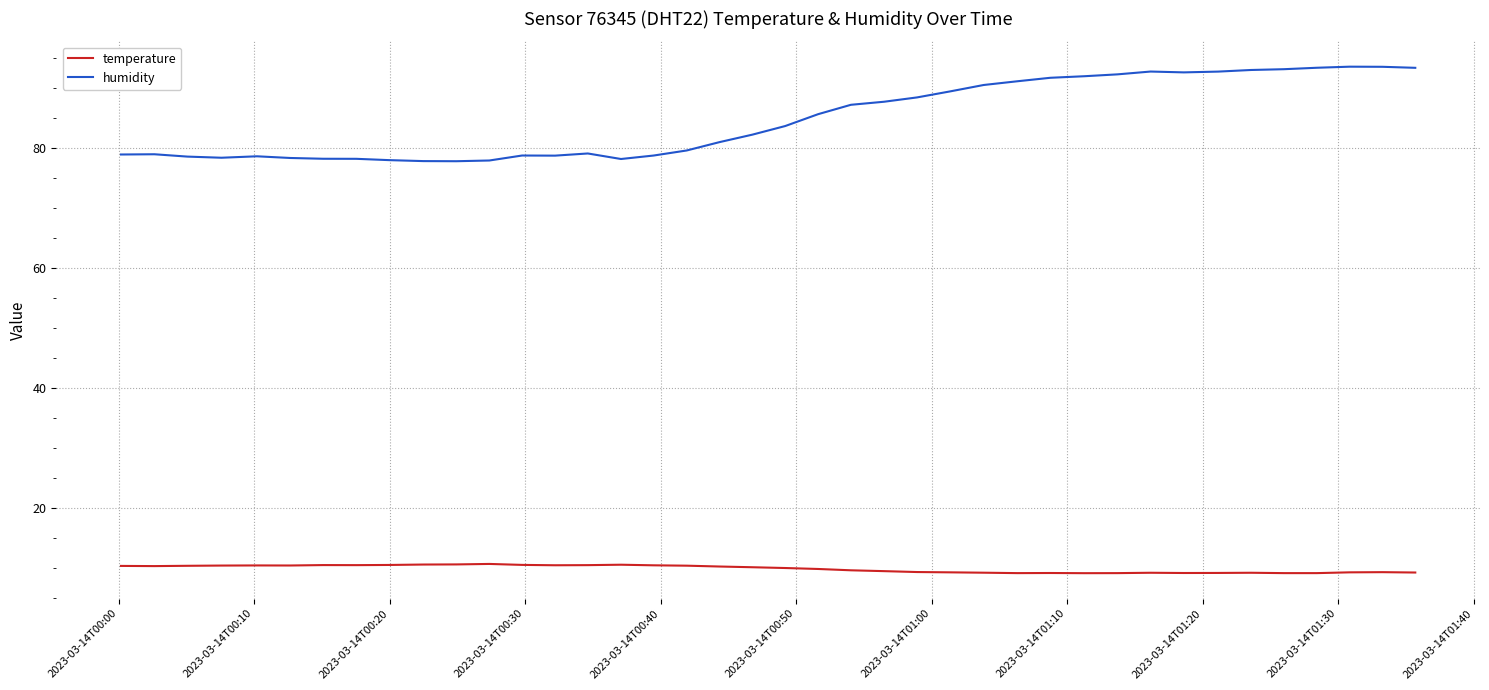

Which series has the widest spread of values?

humidity